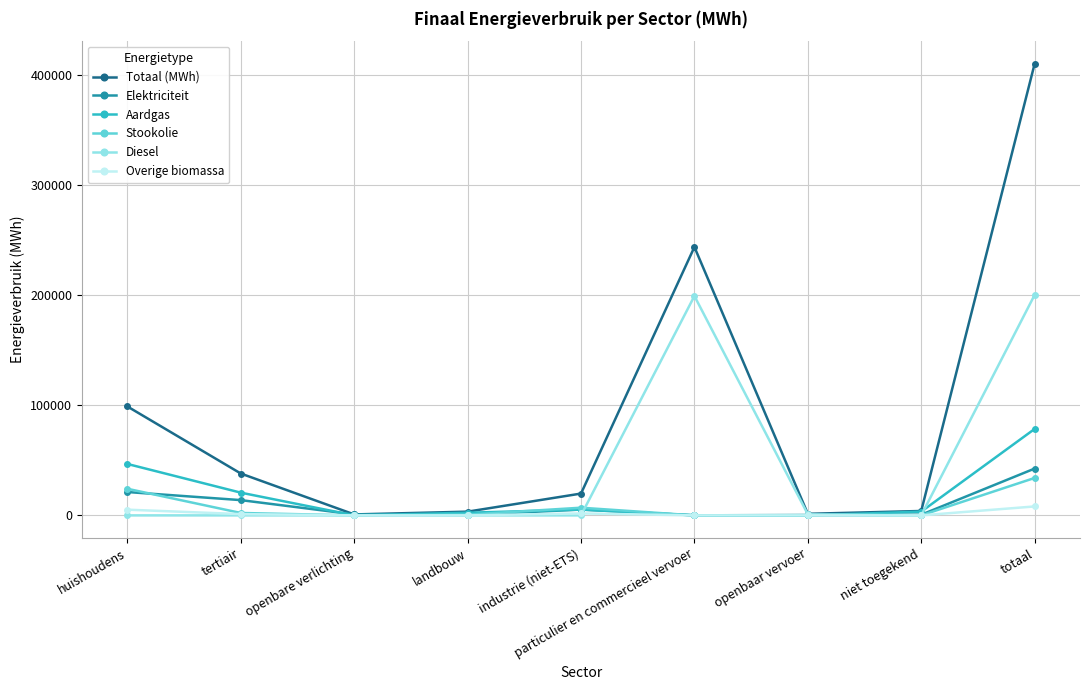

The value of Totaal (MWh) at huishoudens is 98957.7. True or false?

True